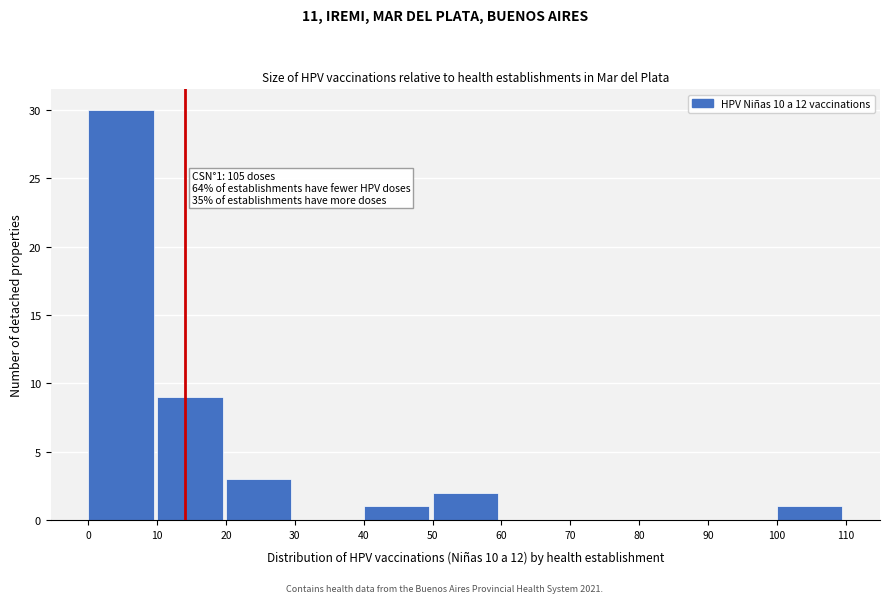

Which range on the x-axis has the tallest bar?

0 to 10